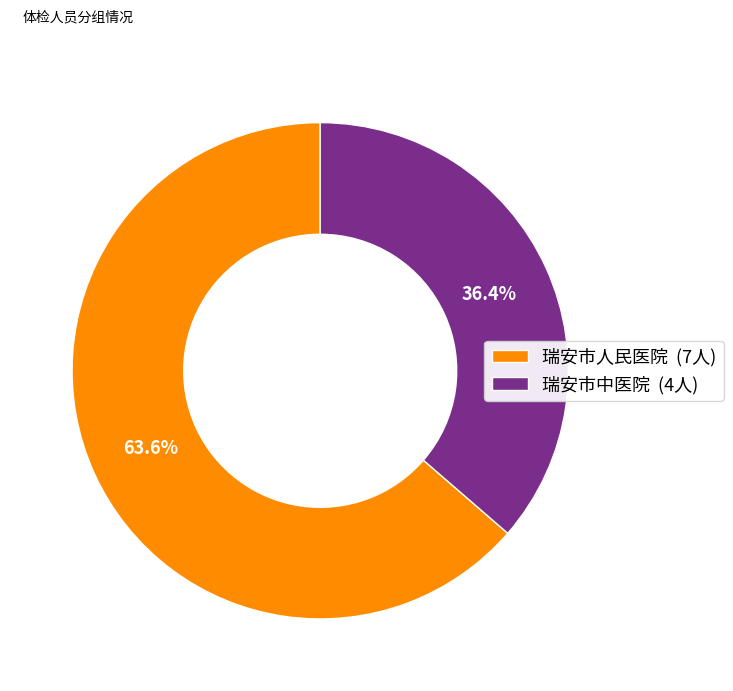

What percentage is NOT represented by 瑞安市中医院?

63.6%